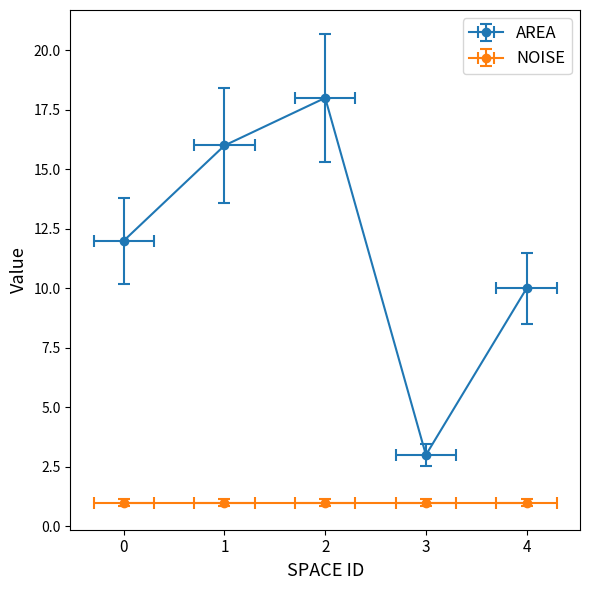

Does the chart display data point markers on the line(s)?

Yes